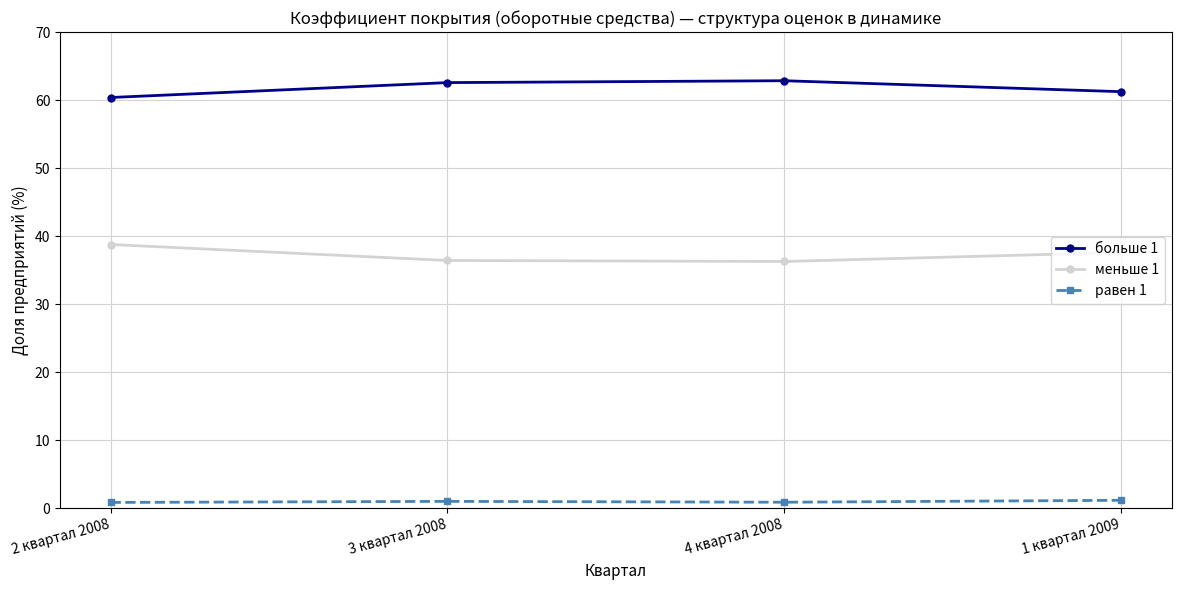

How many values in the равен 1 series are below 1?

2